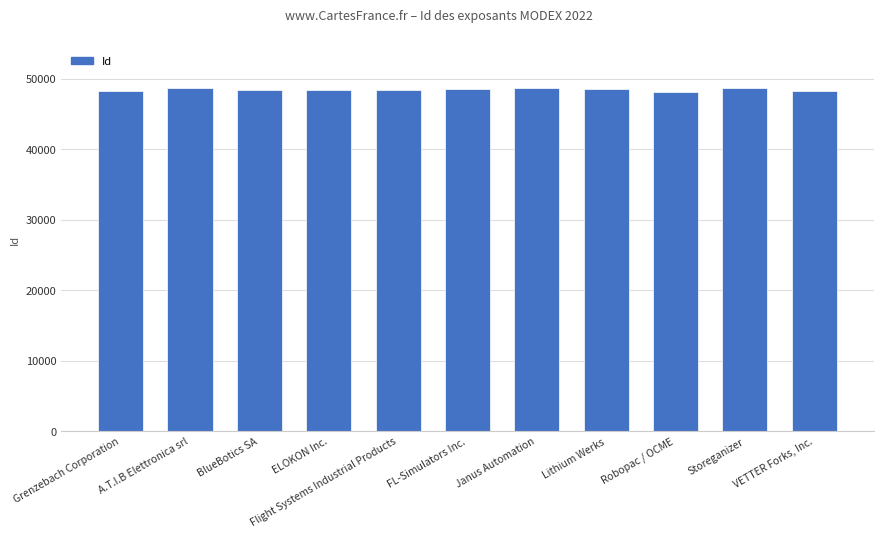

Rank the categories by value from lowest to highest.

Robopac / OCME, VETTER Forks, Inc., Grenzebach Corporation, Flight Systems Industrial Products, ELOKON Inc., BlueBotics SA, Lithium Werks, FL-Simulators Inc., A.T.I.B Elettronica srl, Janus Automation, Storeganizer